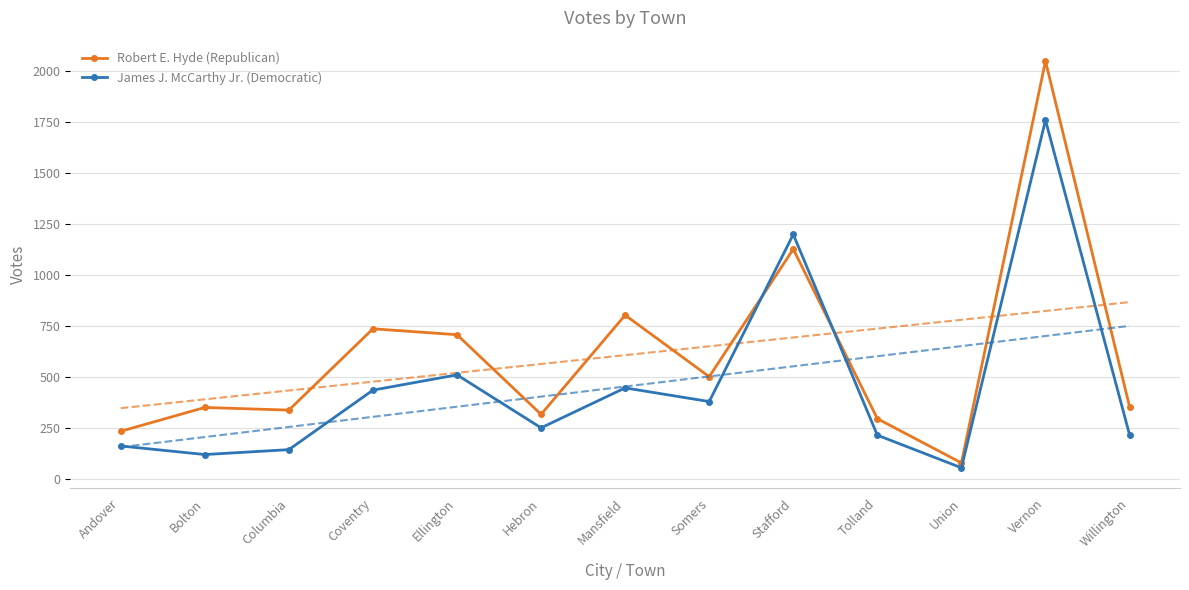

Where is the first local maximum for James J. McCarthy Jr. (Democratic)?

Ellington